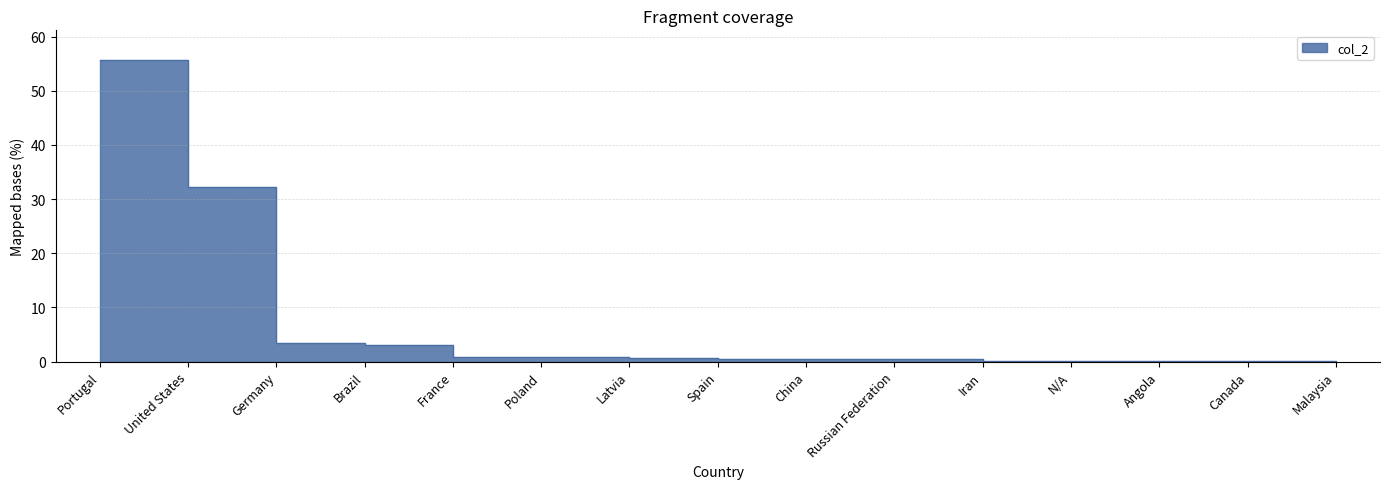

Reading left to right, what are all the values shown in this chart?

Portugal=55.6	United States=32.2	Germany=3.4	Brazil=3.1	France=0.9	Poland=0.8	Latvia=0.6	Spain=0.5	China=0.5	Russian Federation=0.5	Iran=0.2	N/A=0.2	Angola=0.2	Canada=0.2	Malaysia=0.1